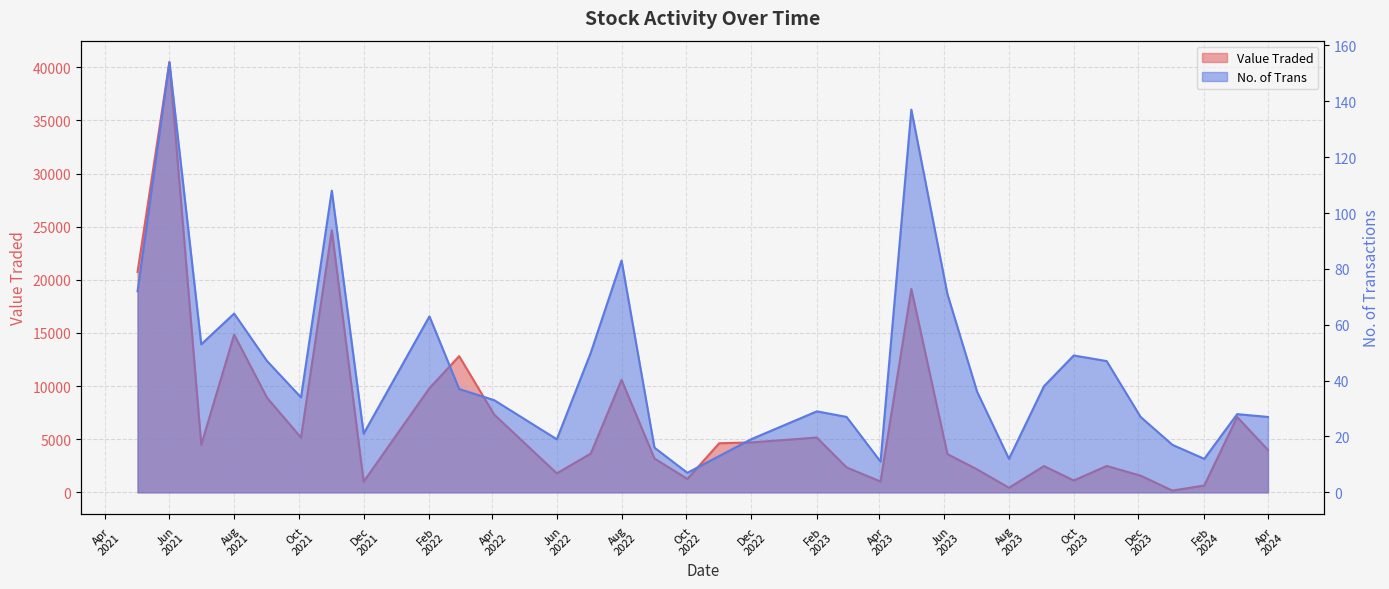

True or false: No. of Trans and Value Traded cross at least once.

False